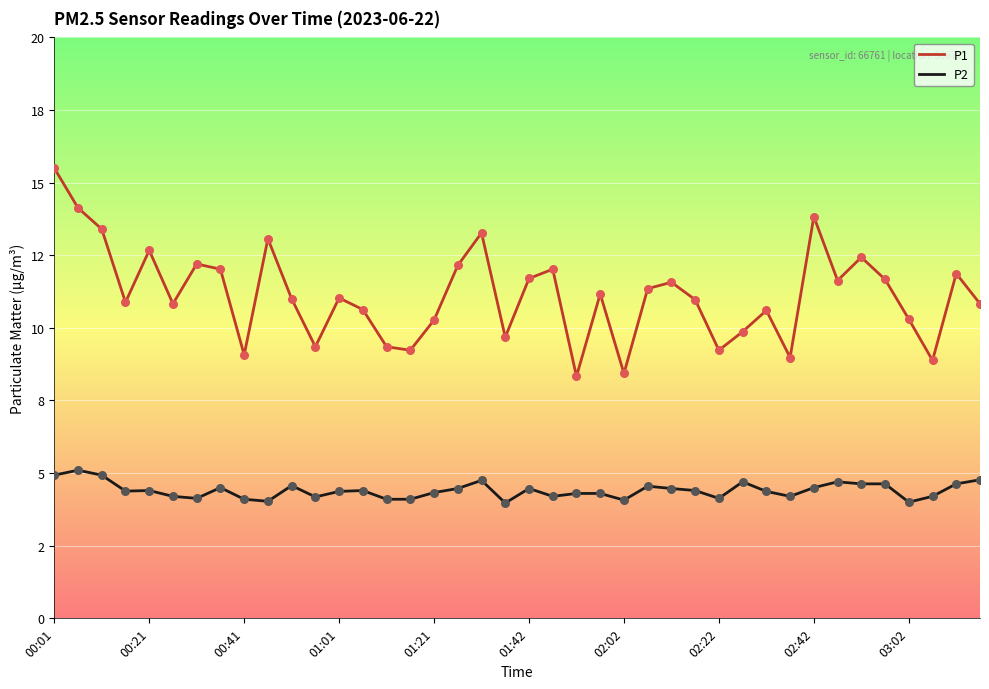

Which series has the largest total across all categories?

P1